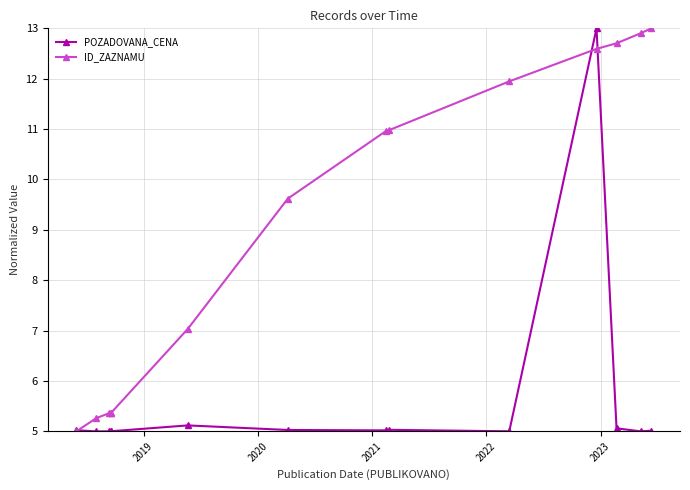

What is the sum of all POZADOVANA_CENA values?

78.3